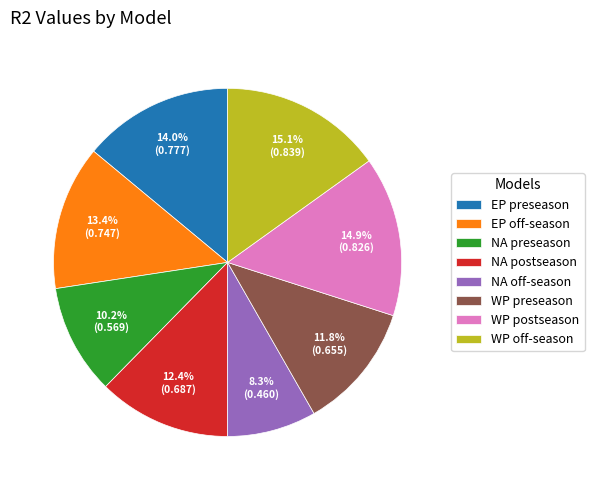

To the nearest percent, what is the combined percentage of NA off-season and EP off-season?

22%